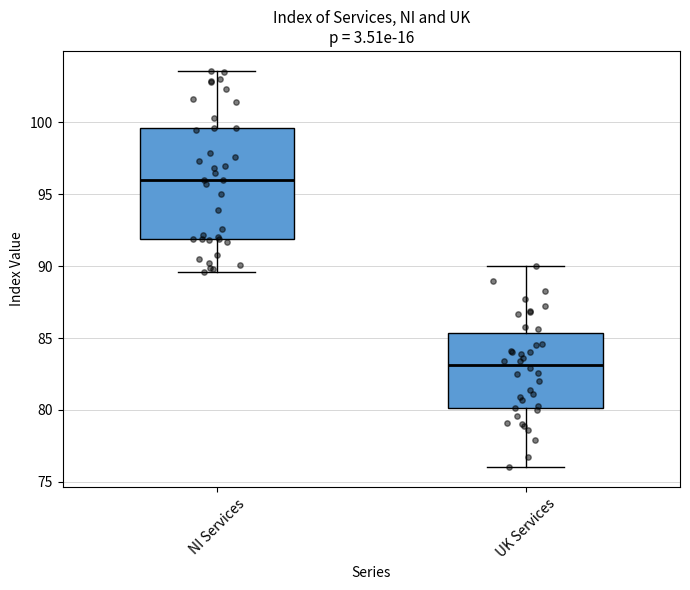

Reading left to right, transcribe this box plot: for each box, give where its median line is, the range the box spans, and where its two whiskers end, as read against the y-axis. The values are not printed on the chart, so give them approximately, as read against the axis.

NI Services: median 96.0, box 92.0 to 99.5, whiskers 89.5 to 103.5
UK Services: median 83.0, box 80.0 to 85.5, whiskers 76.0 to 90.0